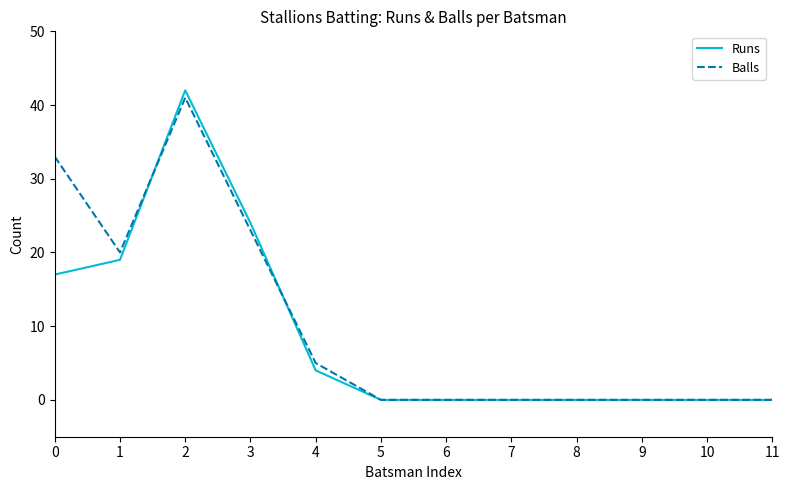

The Runs series shows 1 at 4. True or false?

False